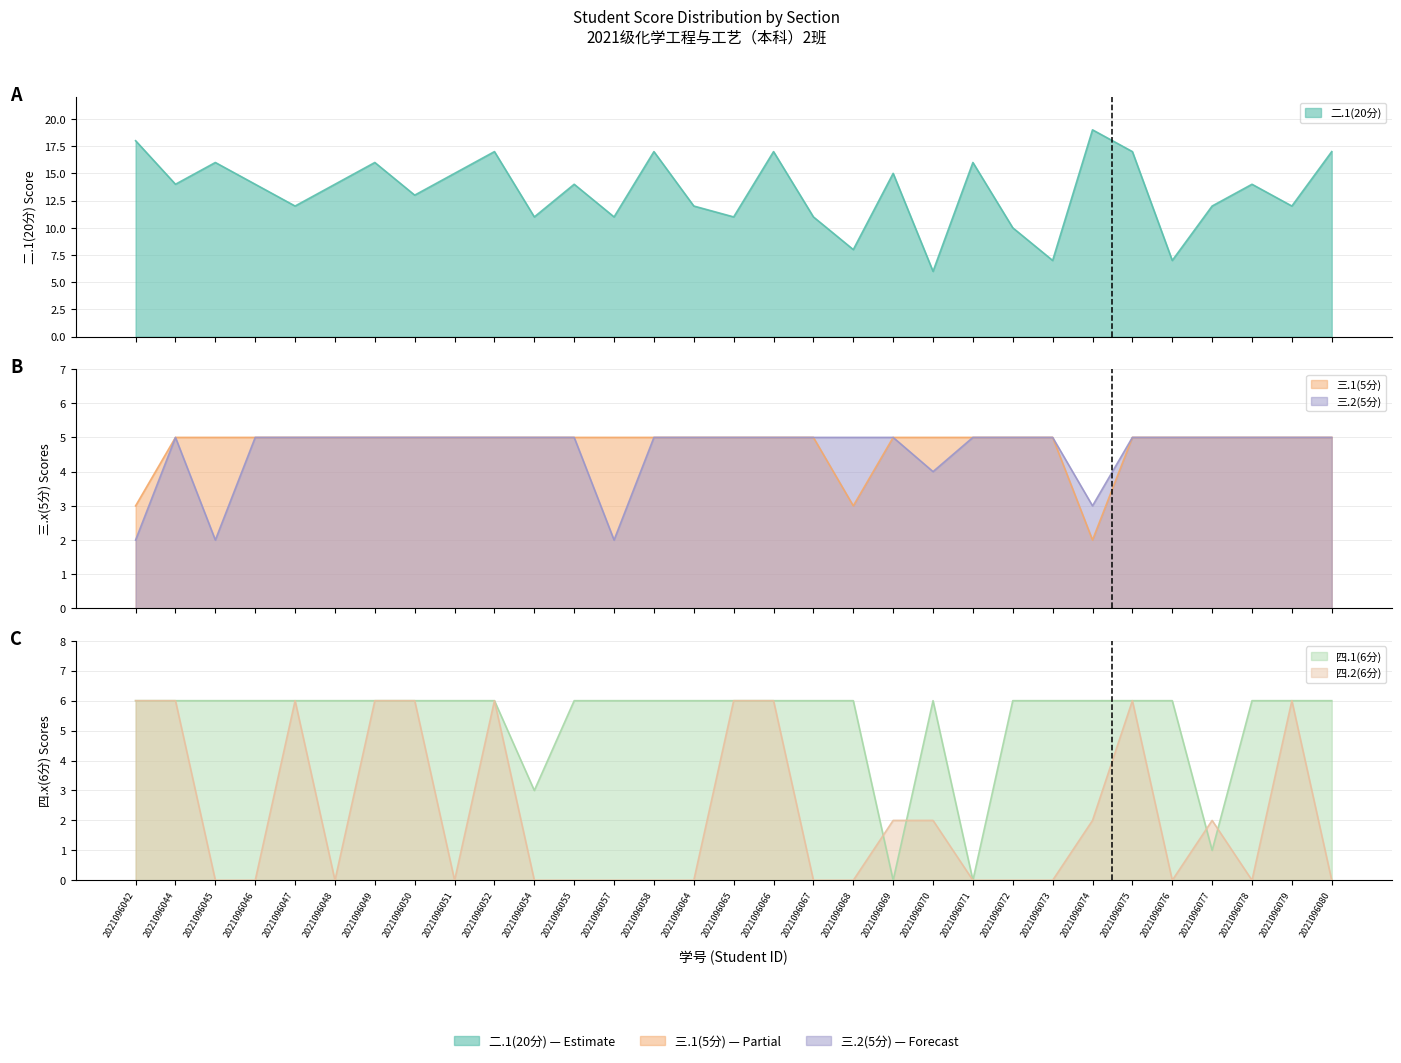

The 四.2(6分) series shows 4 at 2021096071. True or false?

False